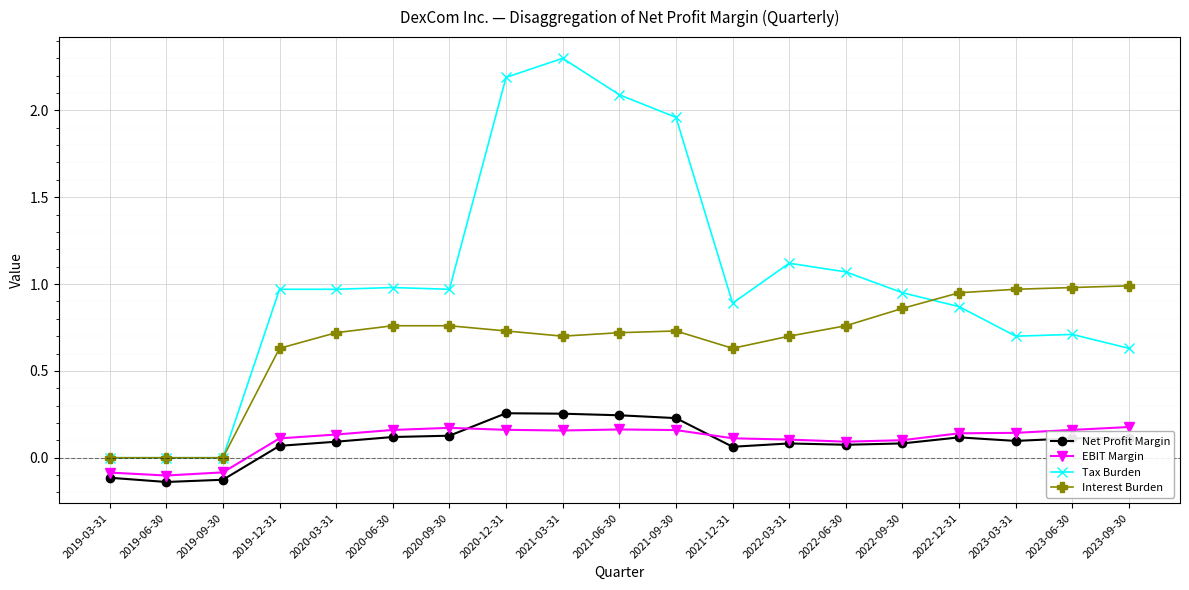

What are all the series names shown in the legend?

Net Profit Margin, EBIT Margin, Tax Burden, Interest Burden